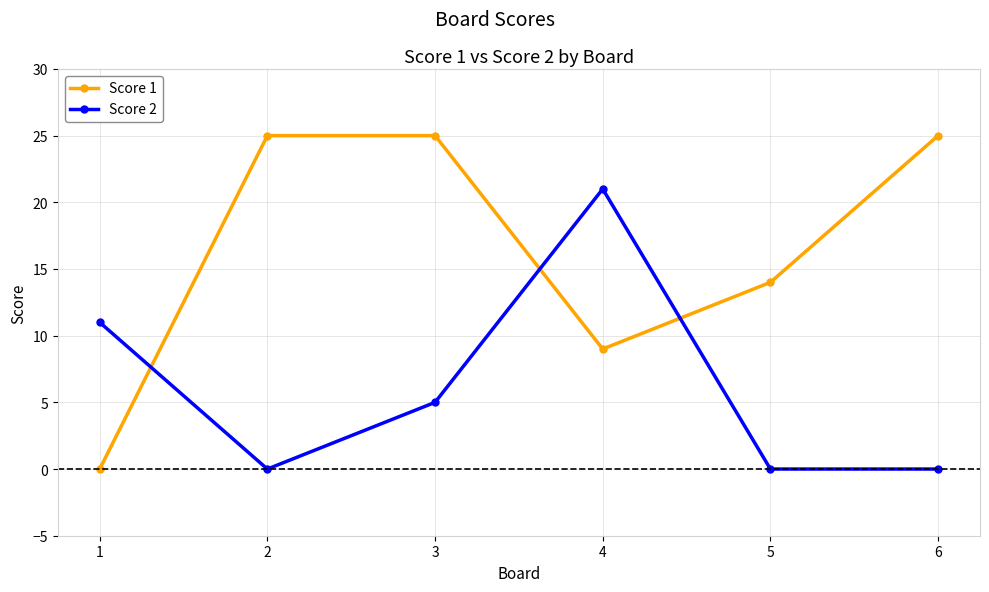

List the series in order of their peak value, highest first.

Score 1, Score 2